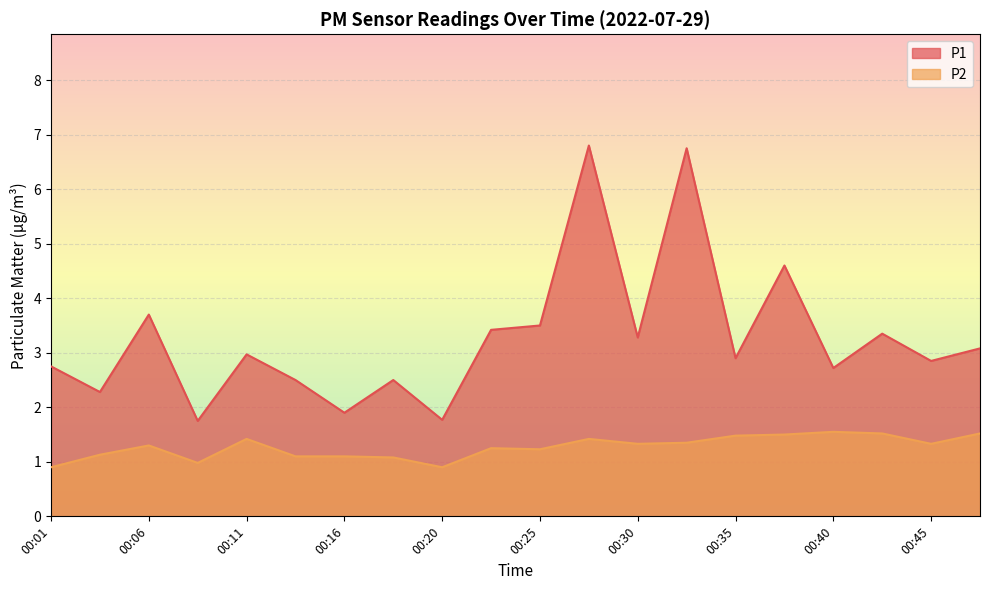

Rank the series at 00:45 from lowest to highest value.

P2, P1